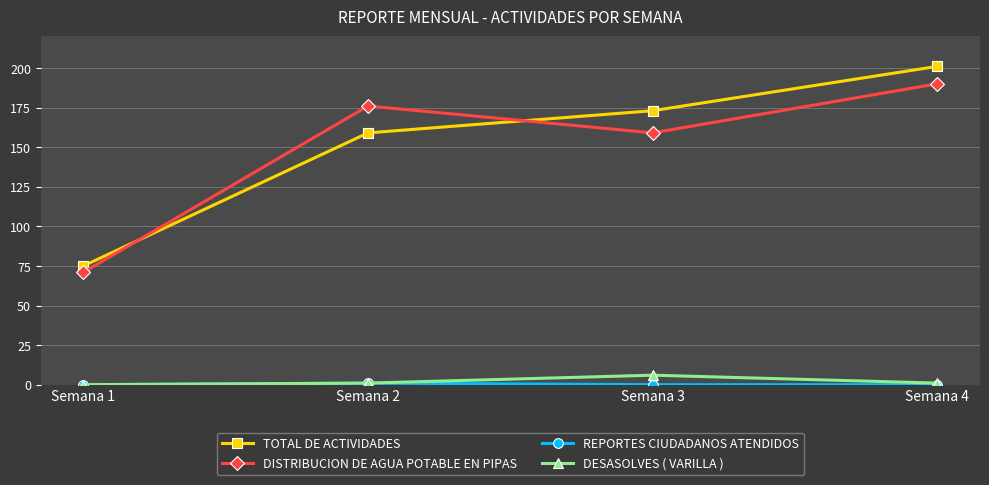

True or false: TOTAL DE ACTIVIDADES and DESASOLVES ( VARILLA ) intersect in this chart.

False